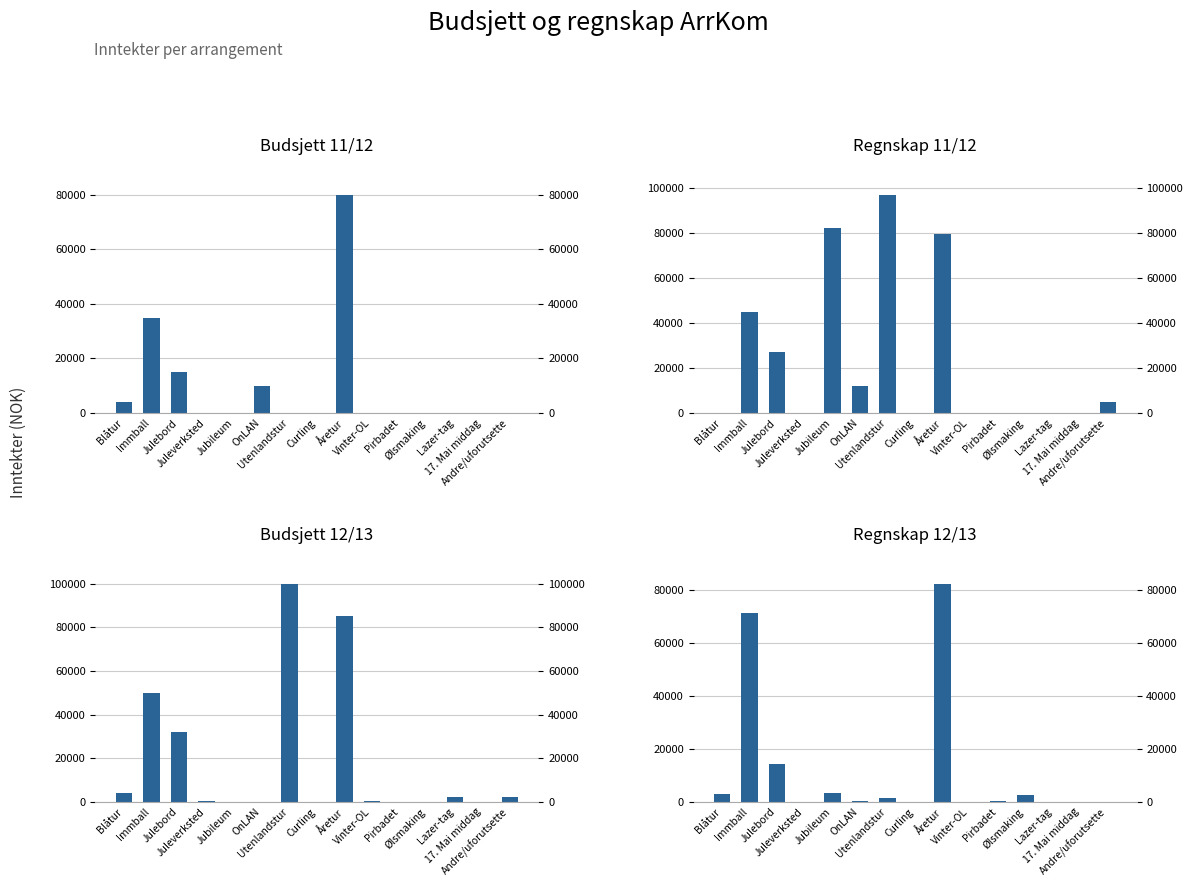

What is the value of the Budsjett 11/12 bar at the 9th from the left?

80000.0